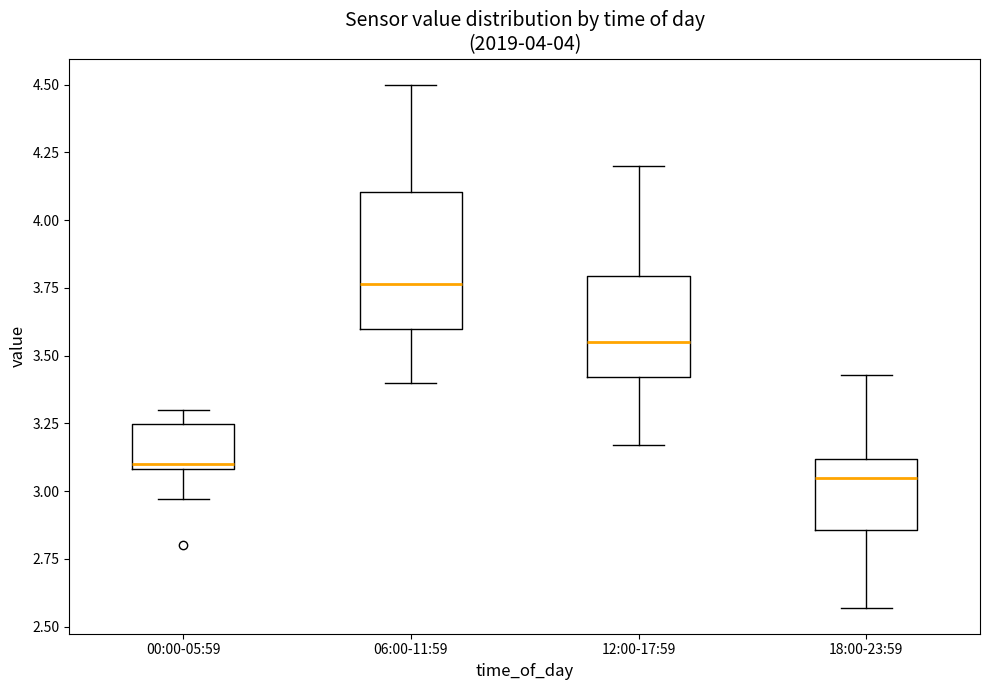

Reading left to right, read every box against the y-axis: the position of its median line, the range the box covers, and the ends of its whiskers. The values are not printed on the chart, so give them approximately, as read against the axis.

00:00-05:59: median 3.10 (just above the box's lower edge), box 3.10 to 3.25, whiskers 2.95 to 3.30
06:00-11:59: median 3.75, box 3.60 to 4.10, whiskers 3.40 to 4.50
12:00-17:59: median 3.55, box 3.40 to 3.80, whiskers 3.15 to 4.20
18:00-23:59: median 3.05, box 2.85 to 3.10, whiskers 2.55 to 3.45